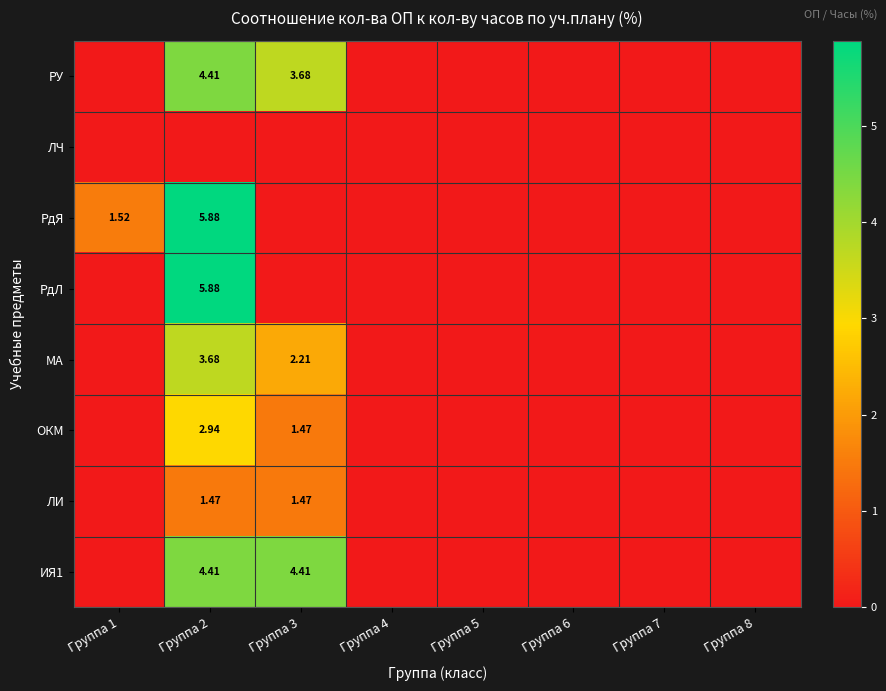

How many series are shown in this chart?

8